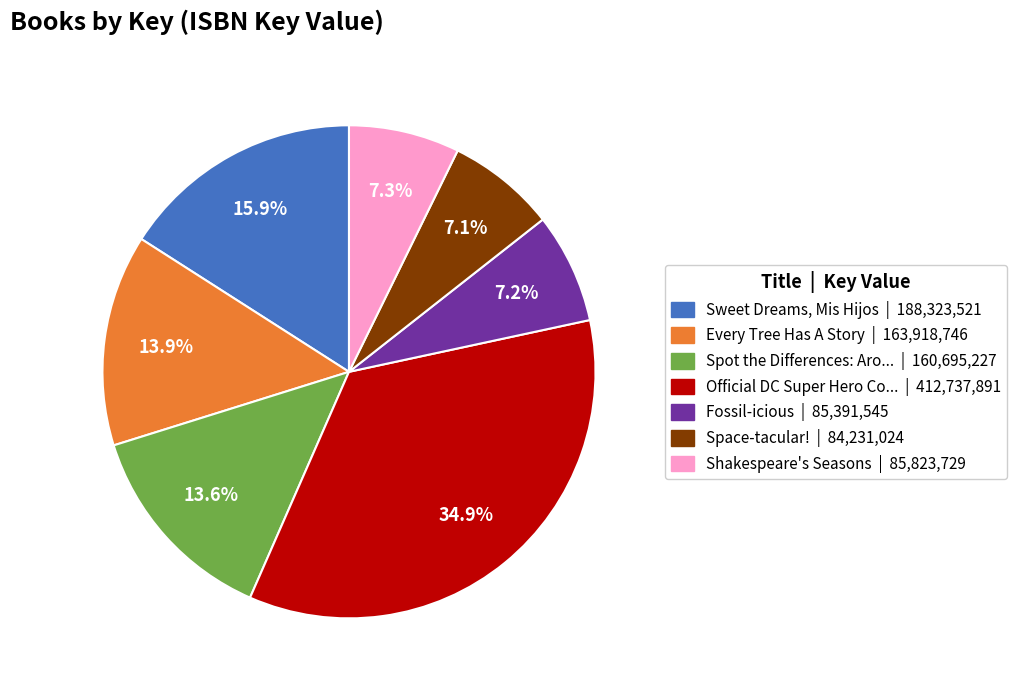

Does any single category account for the majority?

No